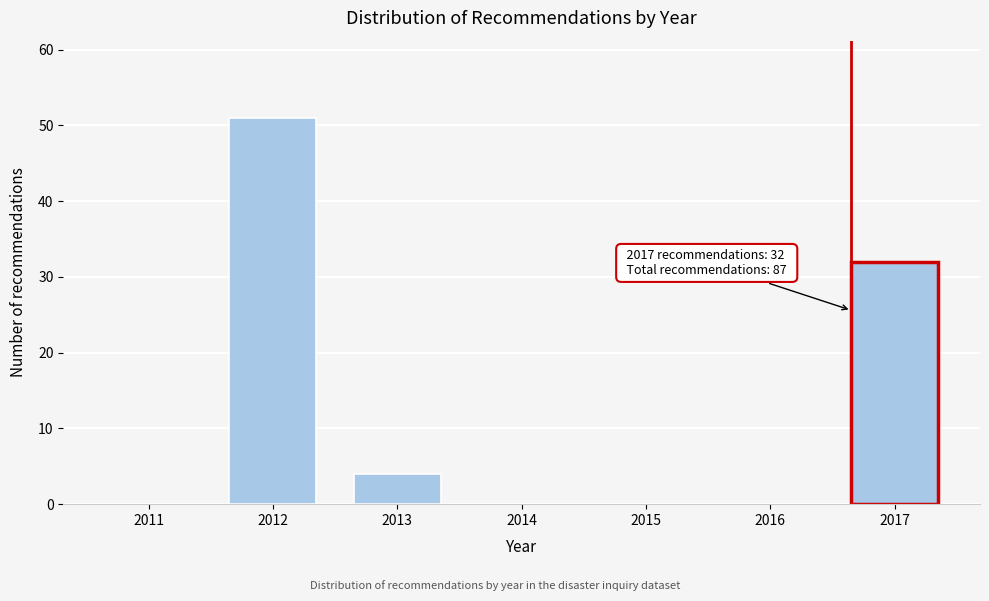

Reading left to right, list all the values displayed in this chart.

2011=0	2012=51	2013=4	2014=0	2015=0	2016=0	2017=32